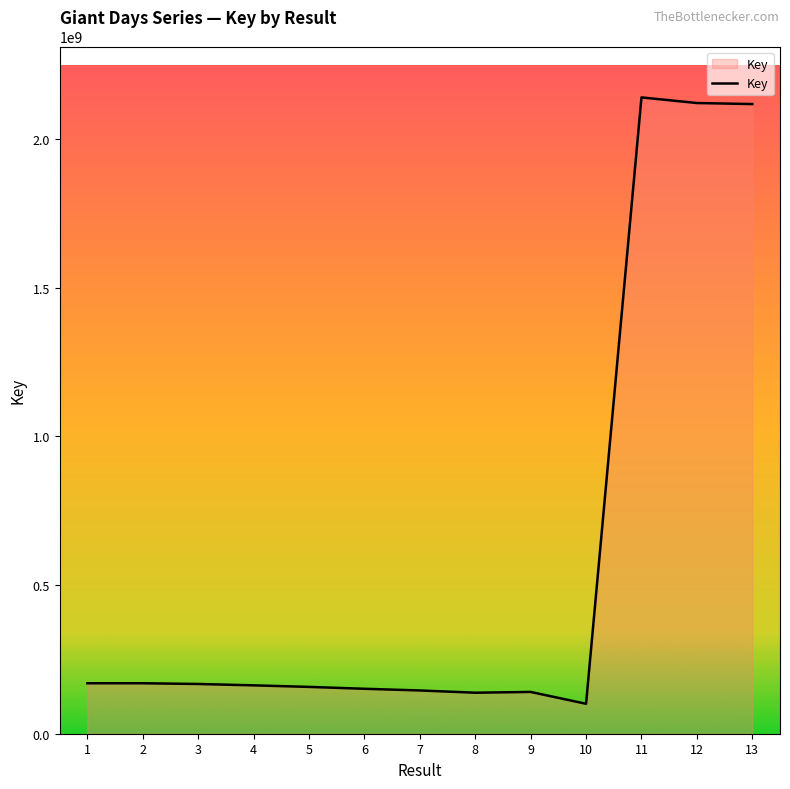

Which label corresponds to the smallest value in the chart?

10